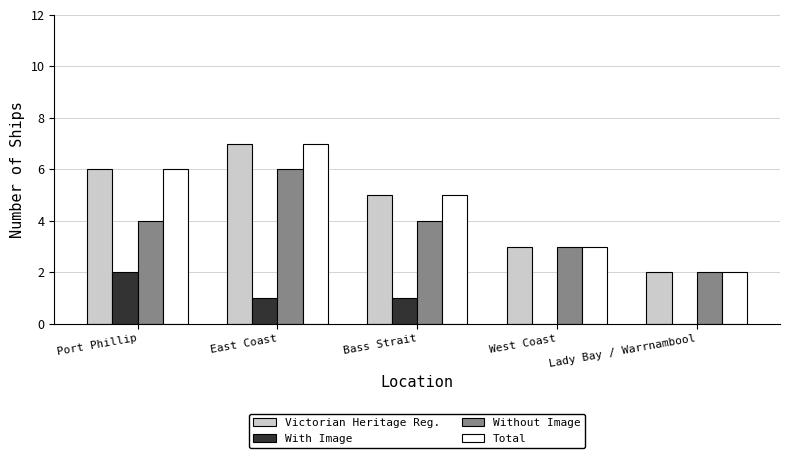

At which category is the sum across all series the highest?

East Coast